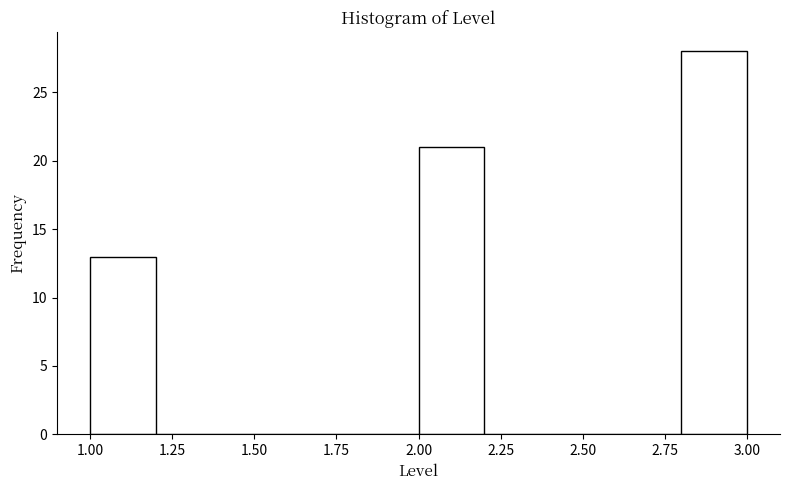

Reading left to right, list every bar in this chart as the range it spans on the x-axis followed by its height. The values are not printed on the chart, so give them approximately, as read against the axis.

1.0 to 1.2: 13
1.2 to 1.4: 0
1.4 to 1.6: 0
1.6 to 1.8: 0
1.8 to 2.0: 0
2.0 to 2.2: 21
2.2 to 2.4: 0
2.4 to 2.6: 0
2.6 to 2.8: 0
2.8 to 3.0: 28